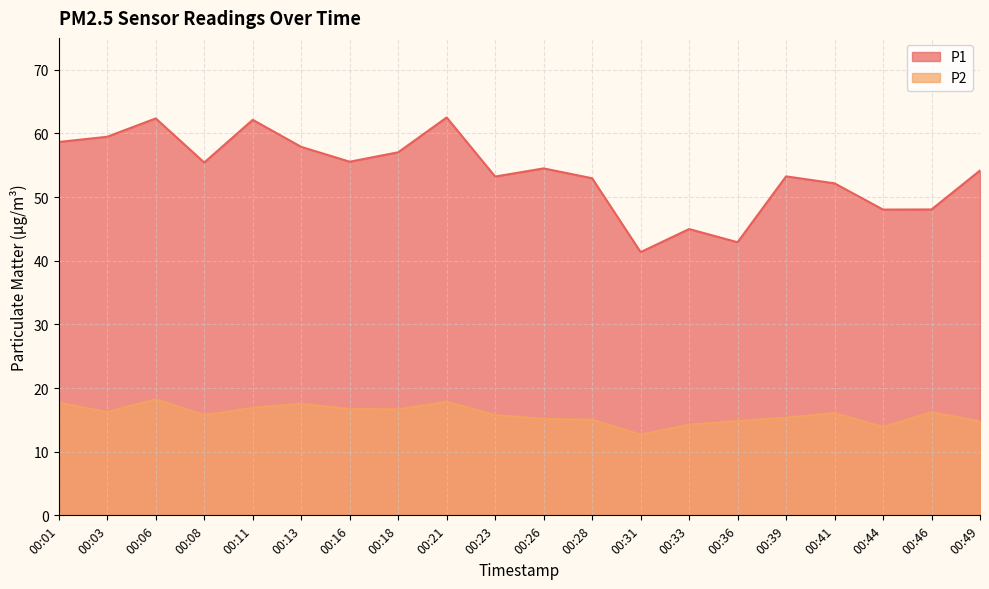

What is the value of the P1 point at the 16th from the left?

53.2